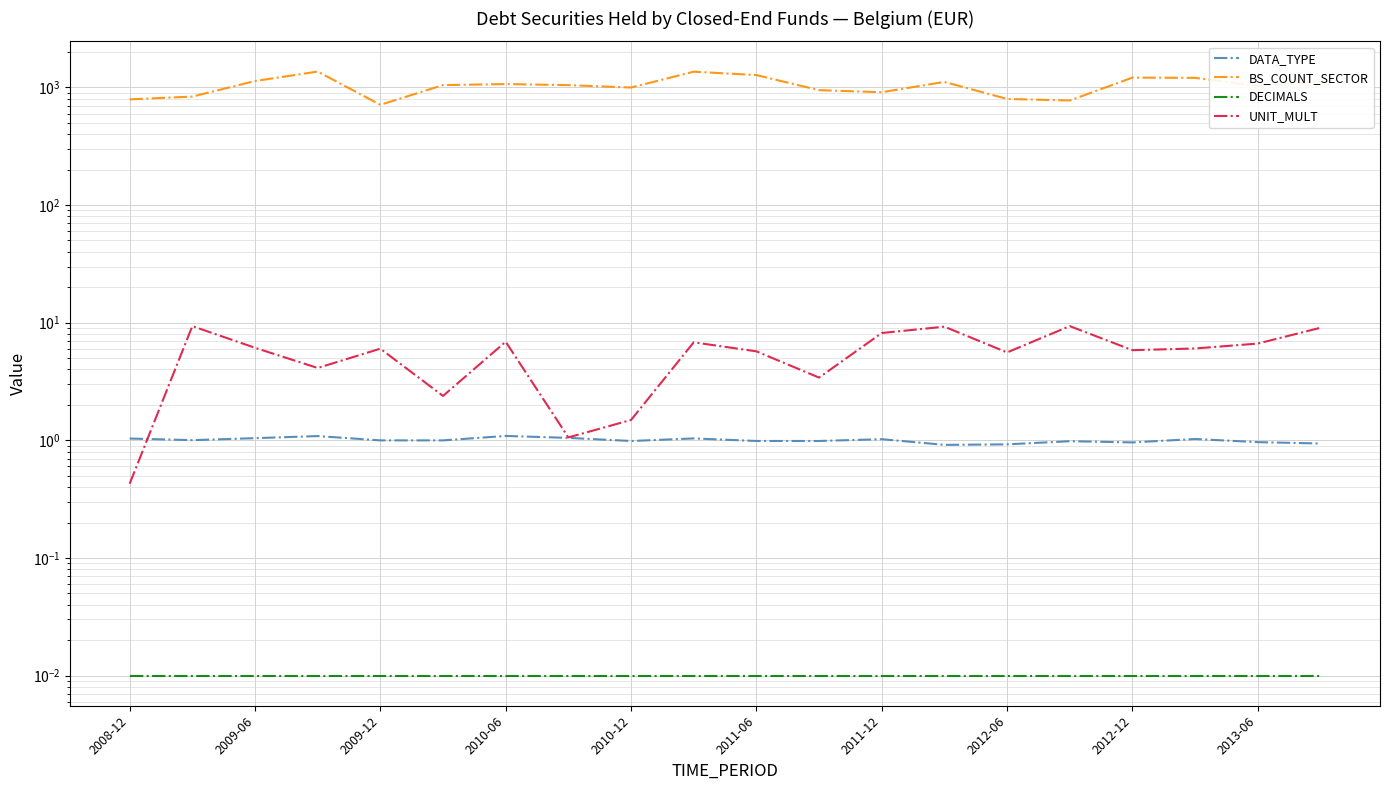

Is the value of DATA_TYPE at 2010-12 greater than the value of DECIMALS at 2012-06?

Yes